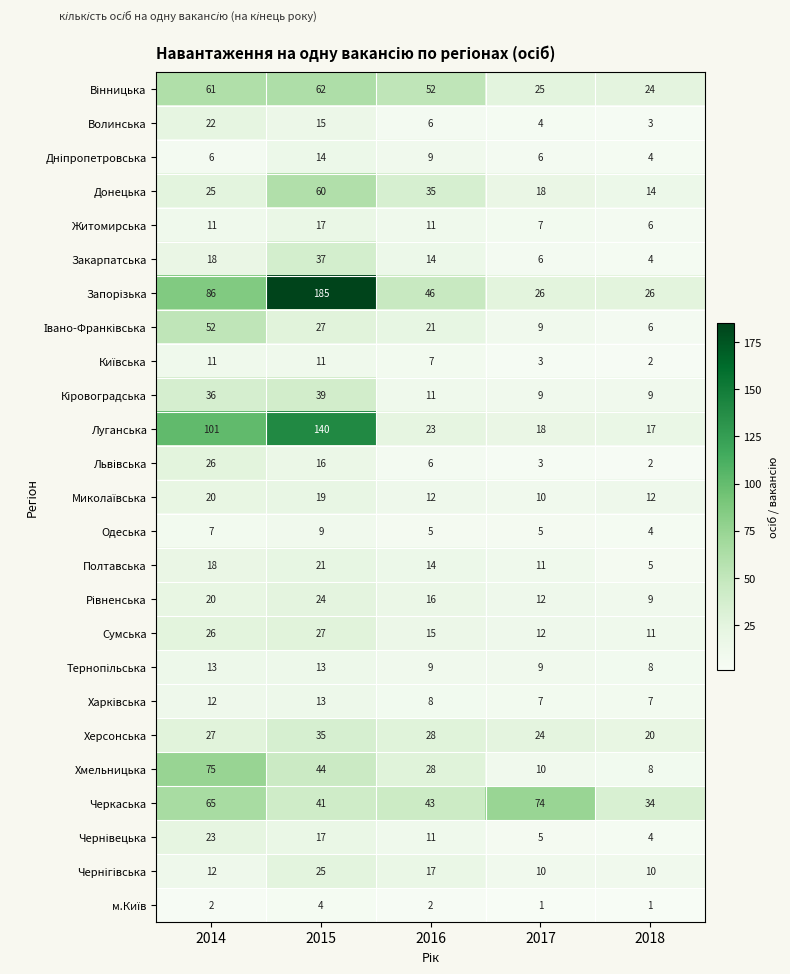

Which series changed the most between 2014 and 2018?

Луганська